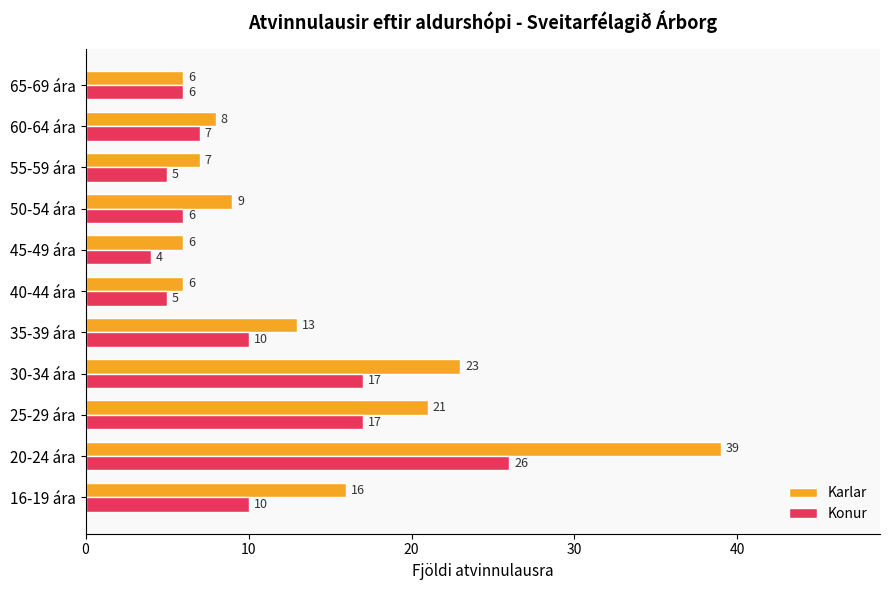

Which series has the largest range (max minus min)?

Karlar